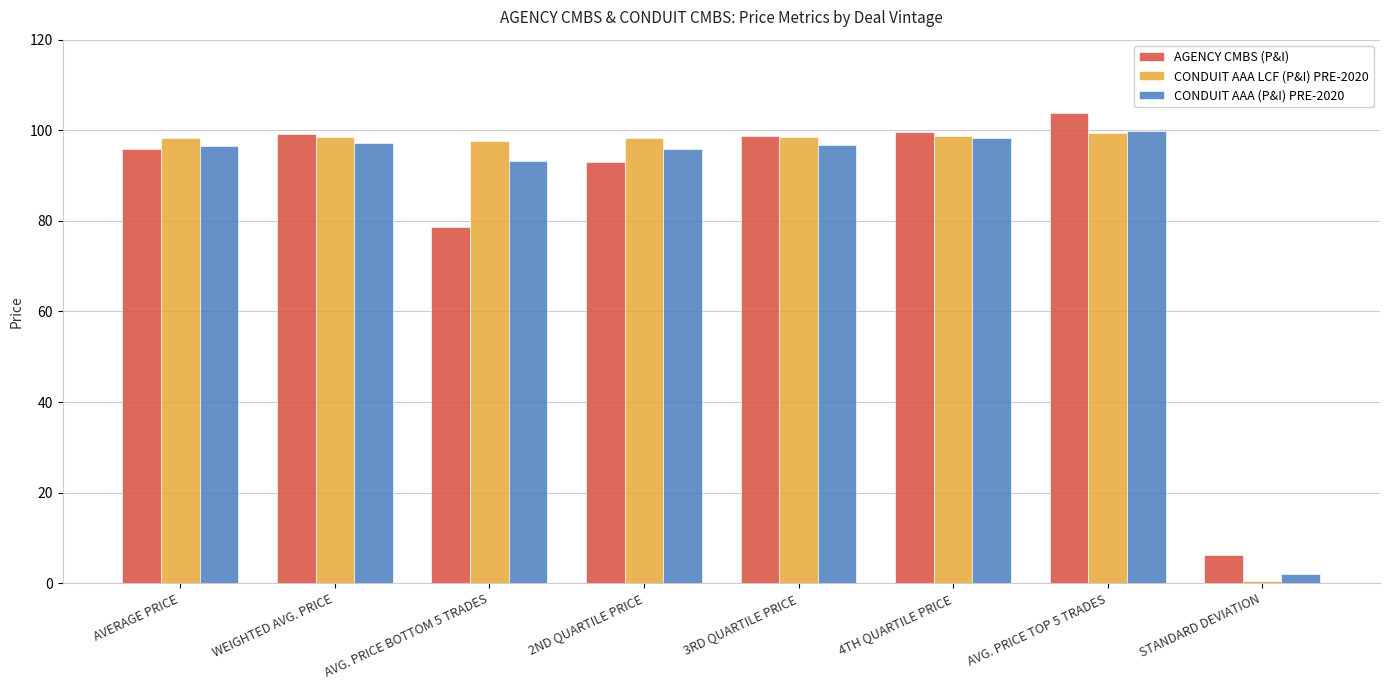

True or false: AGENCY CMBS (P&I) has a value of 49.0 at AVG. PRICE BOTTOM 5 TRADES.

False